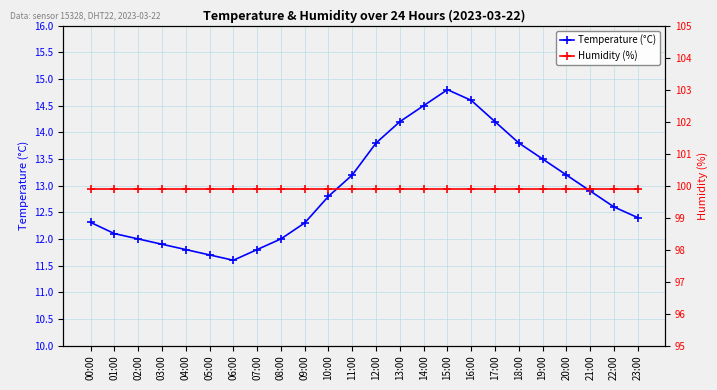

Reading left to right, transcribe all the data shown in this chart.

Temperature (°C): 12.3	12.1	12.0	11.9	11.8	11.7	11.6	11.8	12.0	12.3	12.8	13.2	13.8	14.2	14.5	14.8	14.6	14.2	13.8	13.5	13.2	12.9	12.6	12.4
Humidity (%): 99.9	99.9	99.9	99.9	99.9	99.9	99.9	99.9	99.9	99.9	99.9	99.9	99.9	99.9	99.9	99.9	99.9	99.9	99.9	99.9	99.9	99.9	99.9	99.9